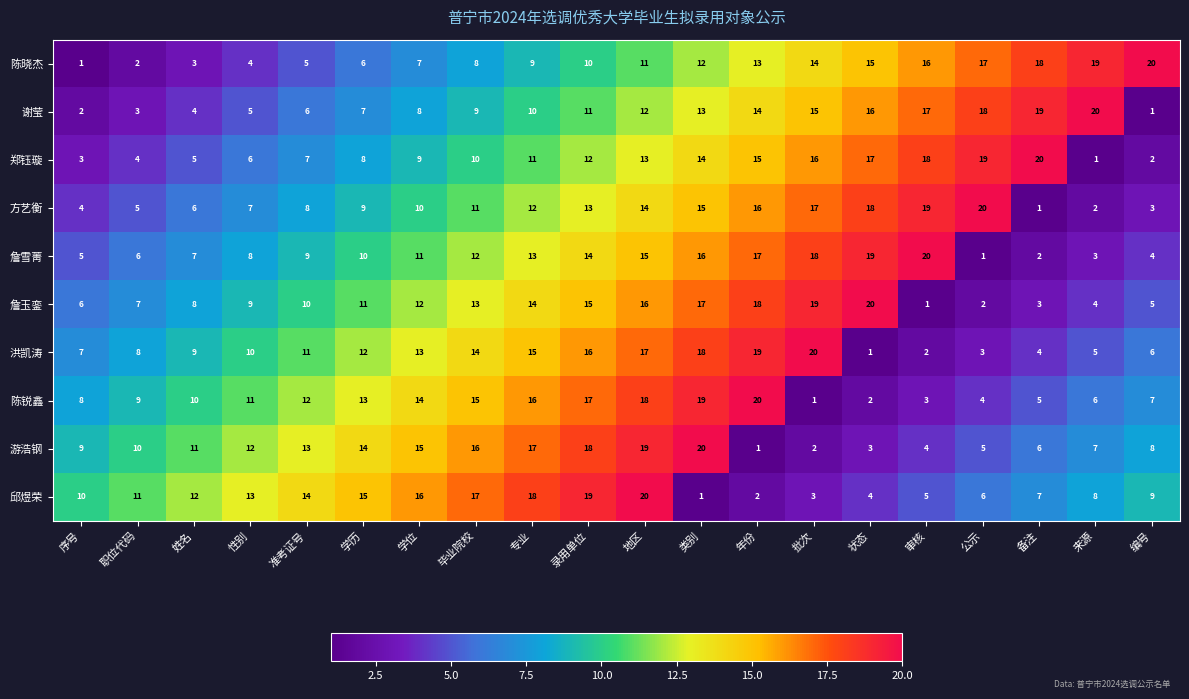

What value does the 詹玉銮 series have at 性别?

9